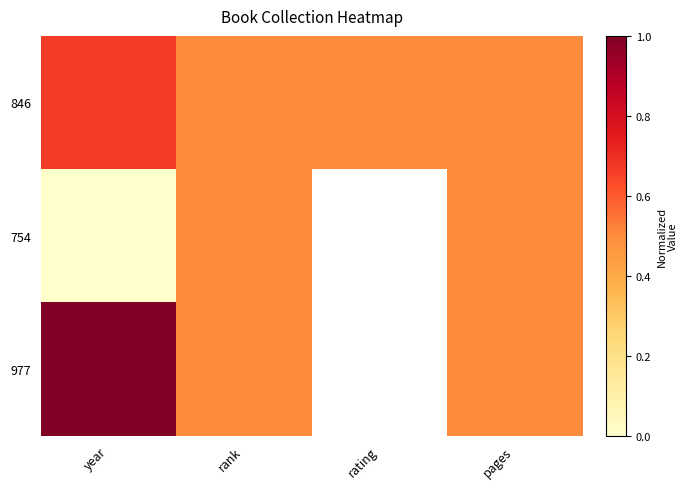

The value of 754 at pages is 0.5. True or false?

True